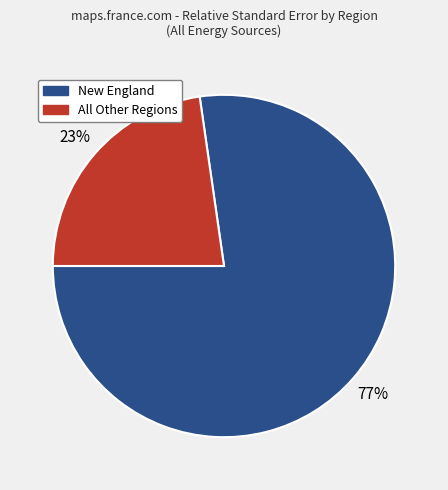

Is there any slice that represents more than half of the pie?

Yes